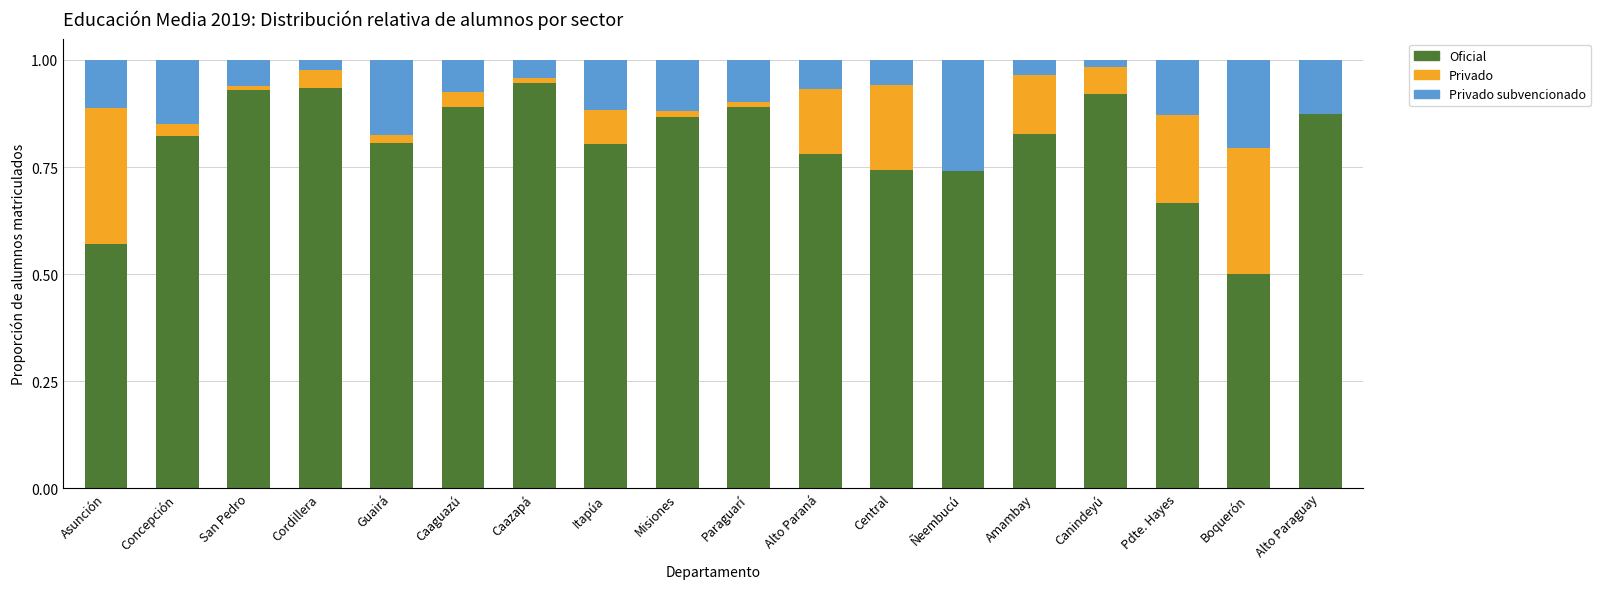

What is the total value across all series at Alto Paraguay?

1.0